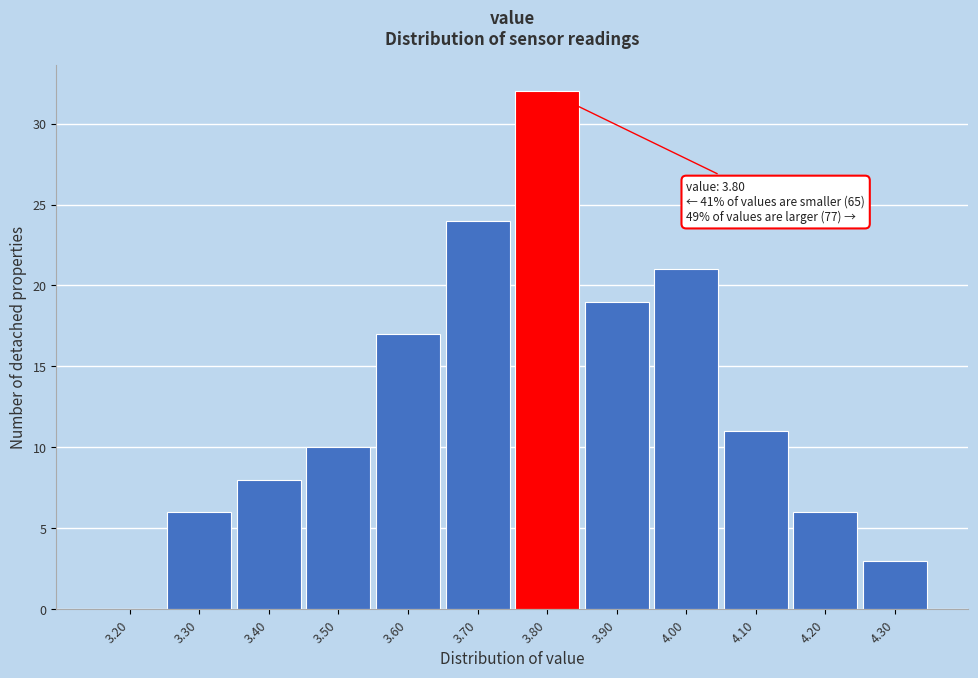

Reading left to right, what are all the values shown in this chart?

3.20=0	3.30=6	3.40=8	3.50=10	3.60=17	3.70=24	3.80=32	3.90=19	4.00=21	4.10=11	4.20=6	4.30=3